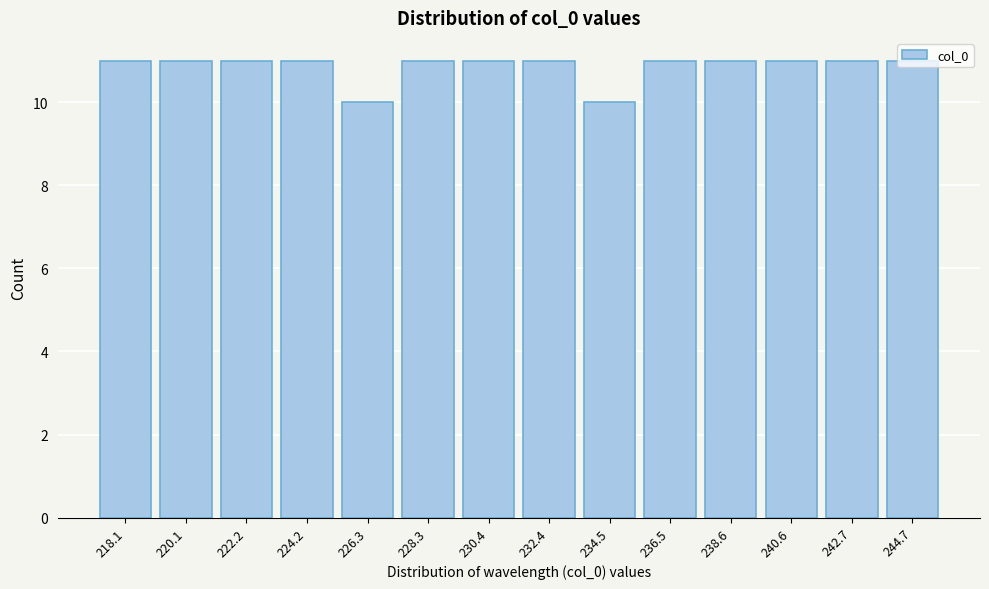

Which has a higher value, 226.3 or 240.6?

240.6